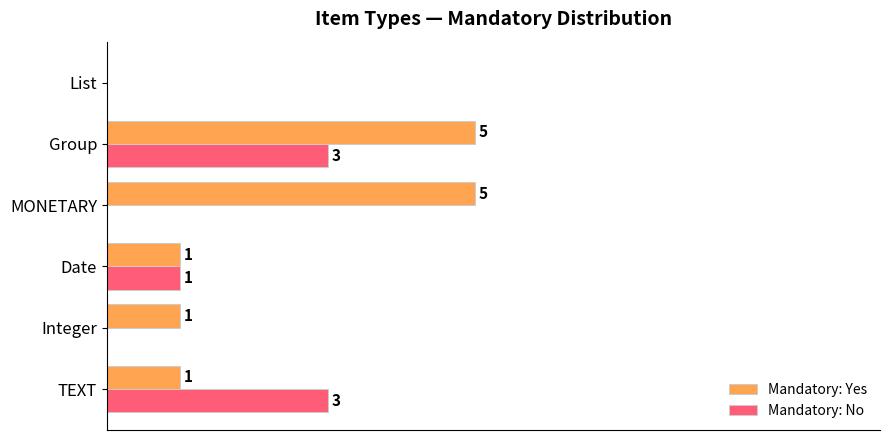

Between TEXT and Date, which series saw the biggest shift?

Mandatory: No